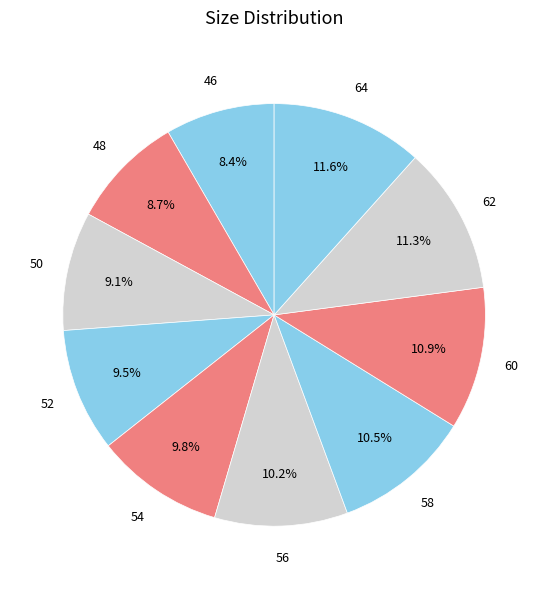

To the nearest percent, what is the average slice percentage?

10%